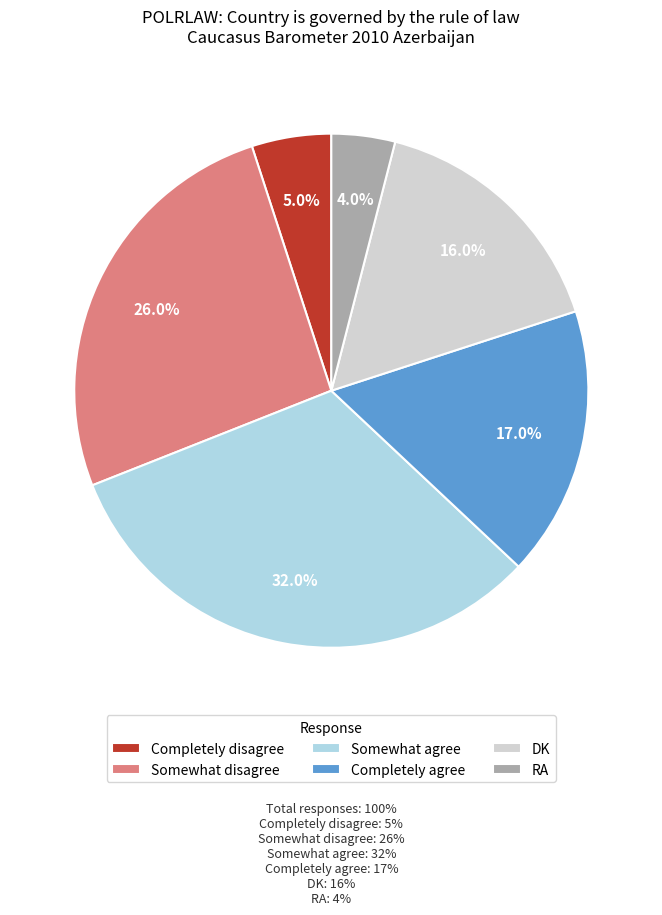

Which has a higher value, Somewhat agree or RA?

Somewhat agree